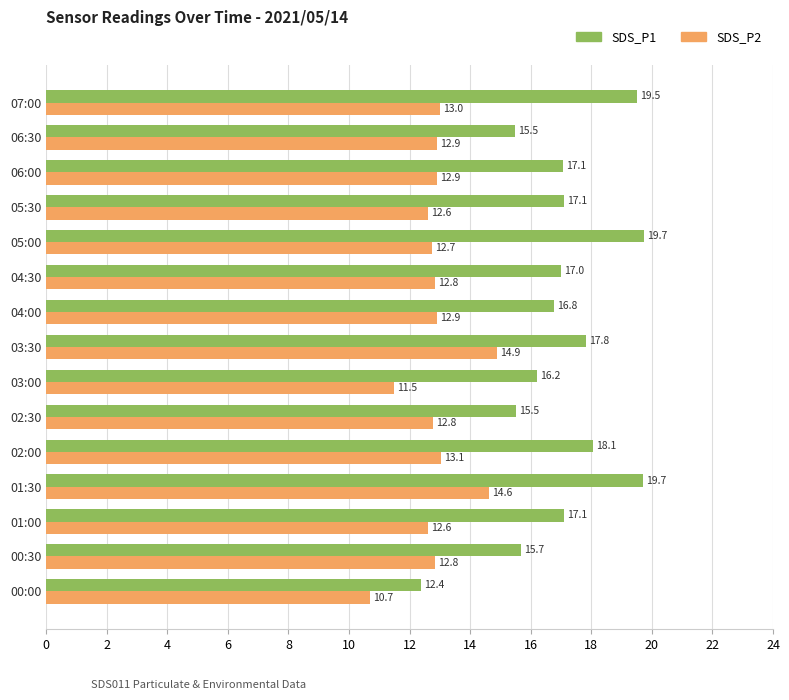

List the series in order of their overall mean, lowest first.

SDS_P2, SDS_P1